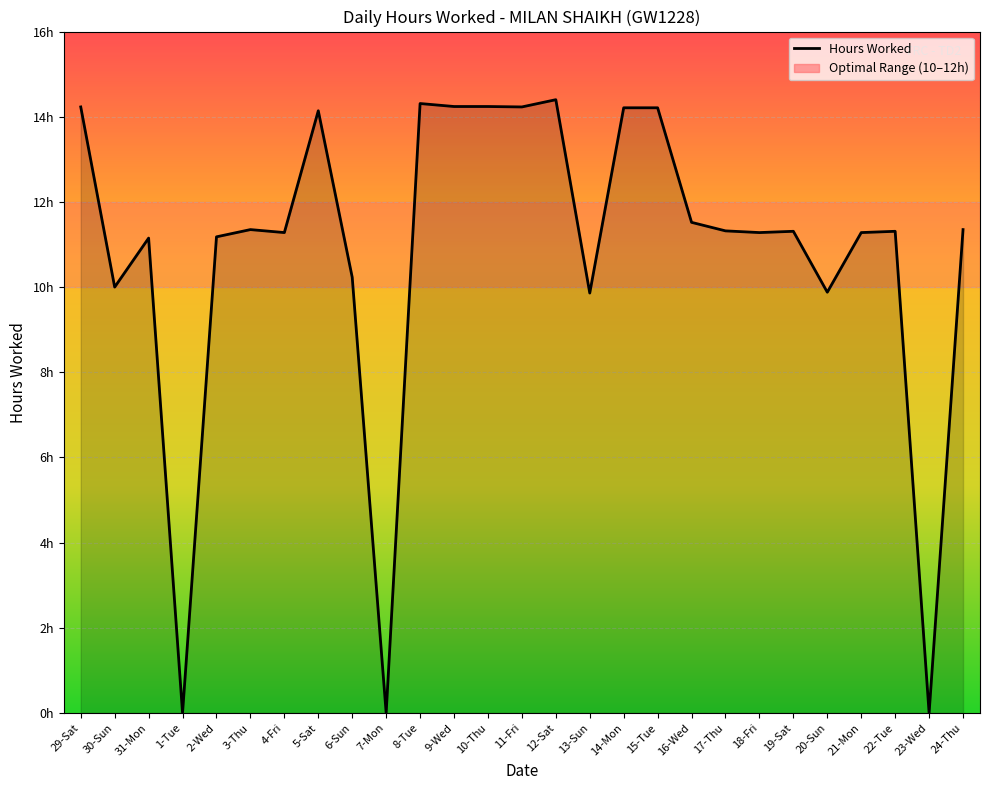

What value does the data have at 12-Sat?

14.4